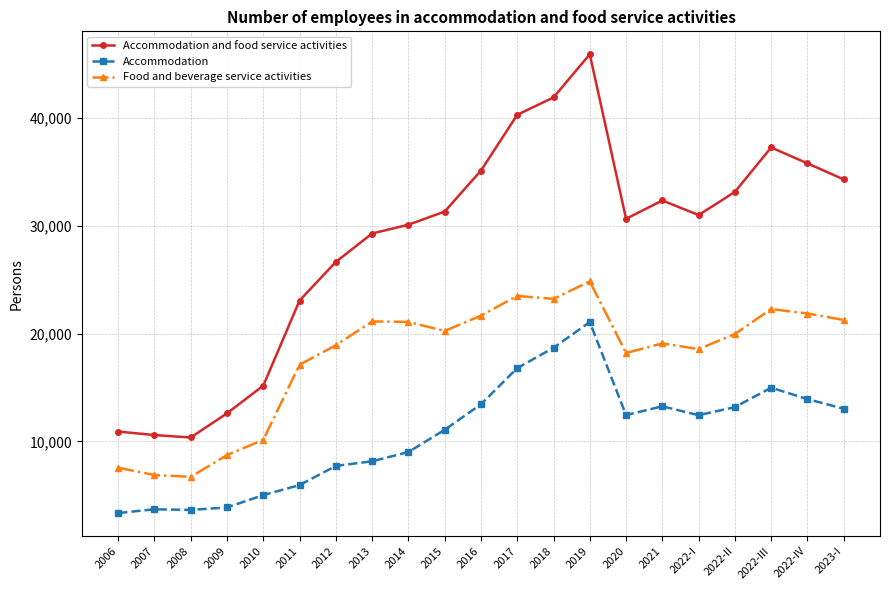

What position from the right is 2022-II?

4